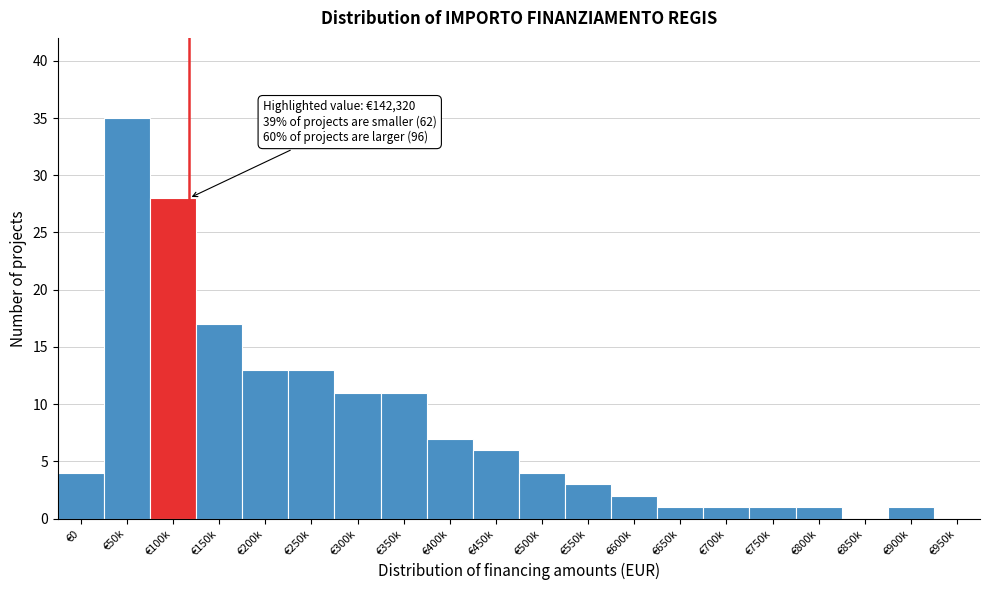

Reading left to right, extract all data points from this chart.

€0=4	€50k=35	€100k=28	€150k=17	€200k=13	€250k=13	€300k=11	€350k=11	€400k=7	€450k=6	€500k=4	€550k=3	€600k=2	€650k=1	€700k=1	€750k=1	€800k=1	€850k=0	€900k=1	€950k=0